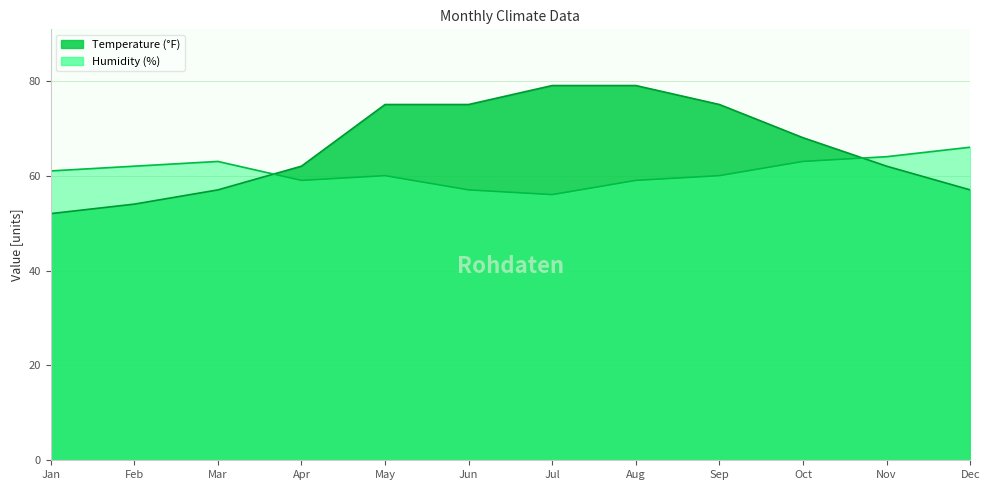

How many Humidity (%) values are between 59 and 63?

8